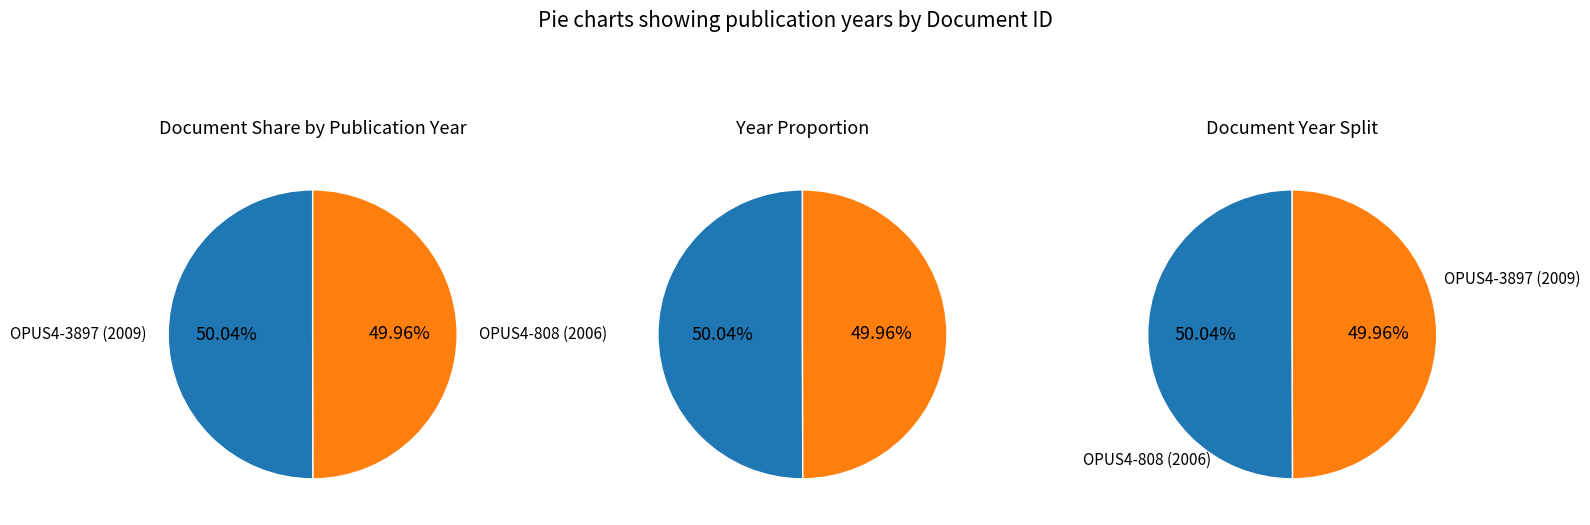

What is the total percentage of OPUS4-808 and OPUS4-3897?

100.0%